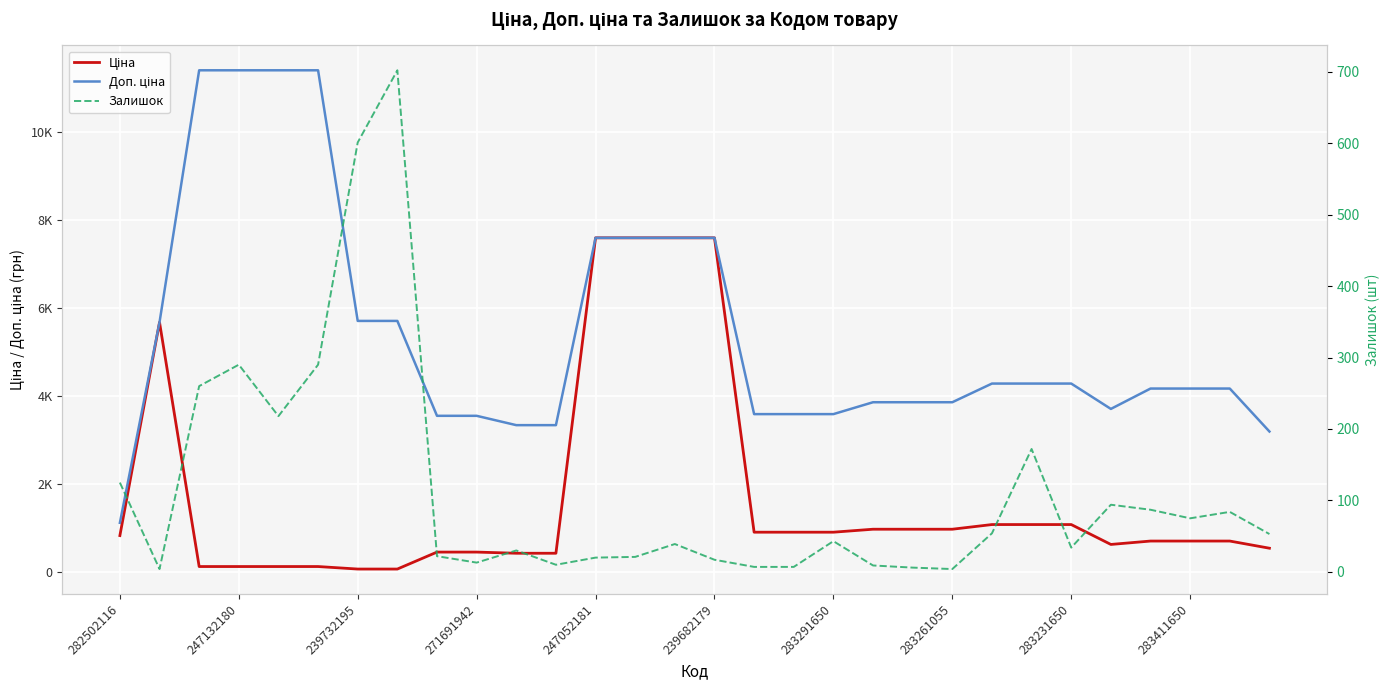

How many series are shown in this chart?

3